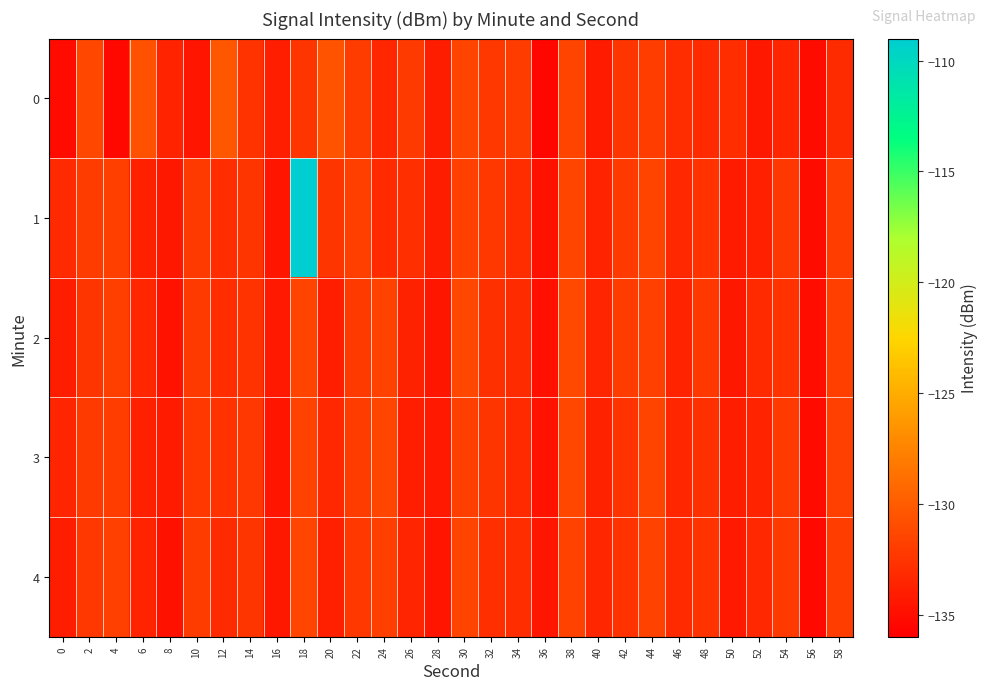

Which series has the largest total across all categories?

1